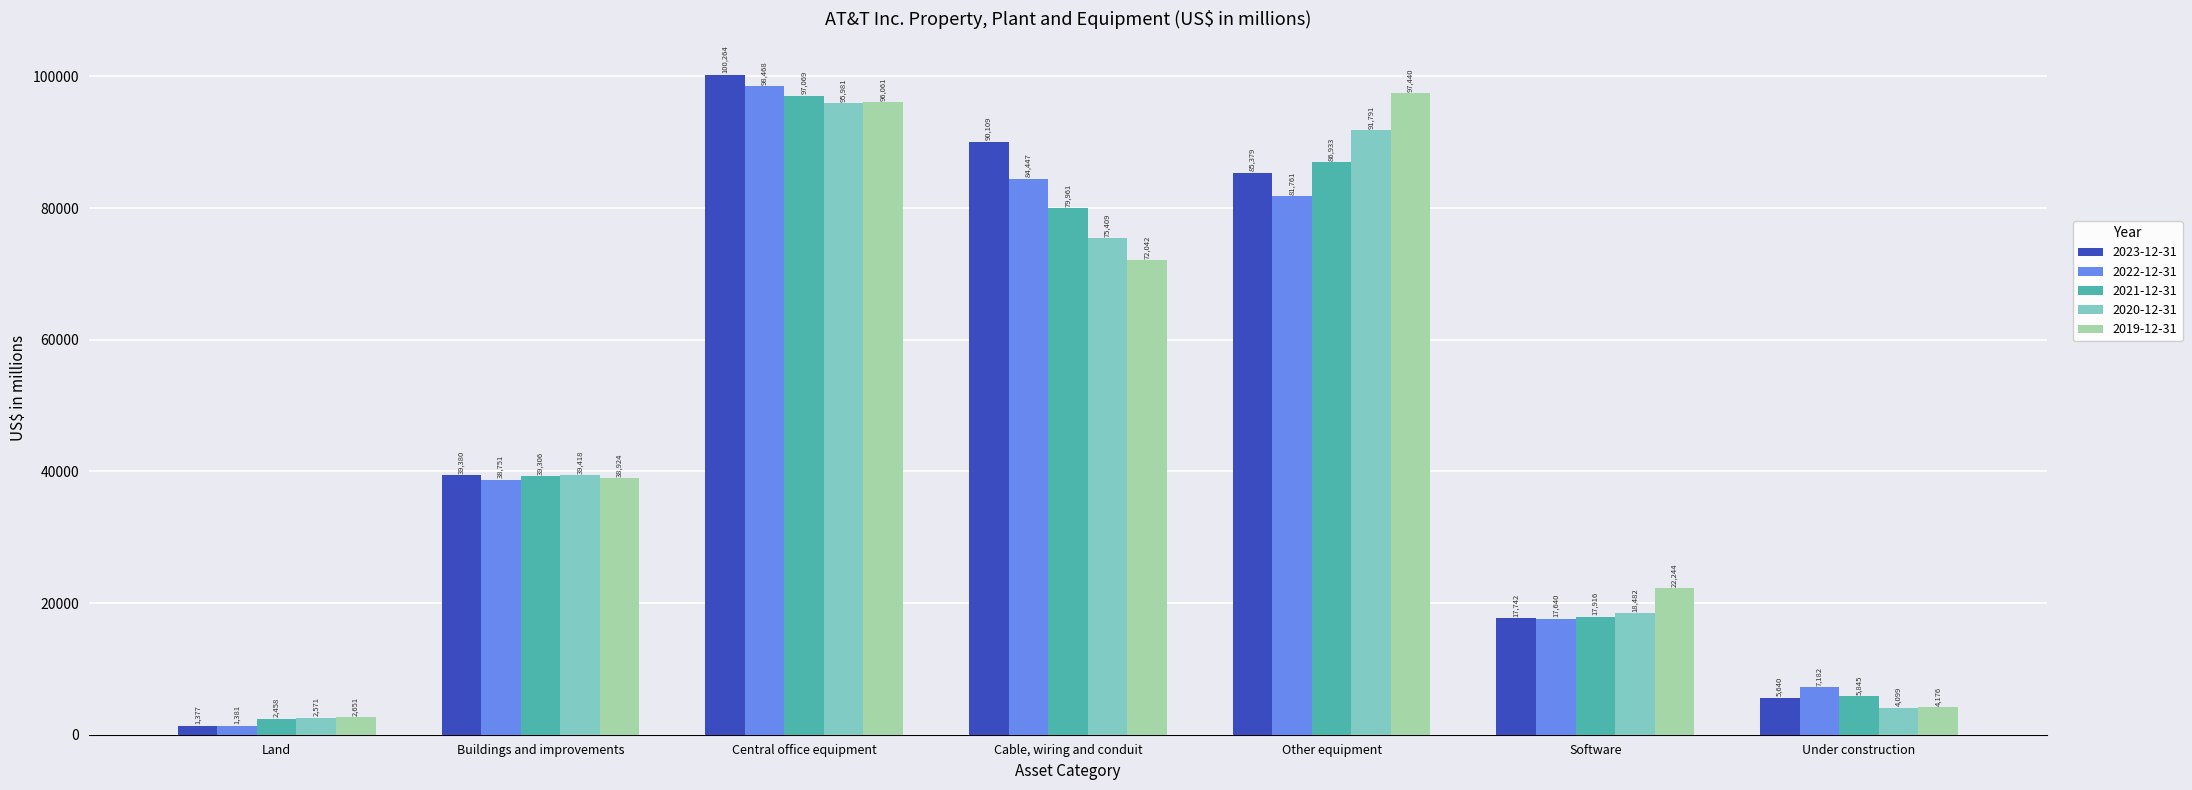

Reading right to left, transcribe all the data shown in this chart.

2023-12-31: Under construction=5640	Software=17742	Other equipment=85379	Cable, wiring and conduit=90109	Central office equipment=100264	Buildings and improvements=39380	Land=1377
2022-12-31: Under construction=7182	Software=17640	Other equipment=81761	Cable, wiring and conduit=84447	Central office equipment=98468	Buildings and improvements=38751	Land=1381
2021-12-31: Under construction=5845	Software=17916	Other equipment=86933	Cable, wiring and conduit=79961	Central office equipment=97069	Buildings and improvements=39306	Land=2458
2020-12-31: Under construction=4099	Software=18482	Other equipment=91791	Cable, wiring and conduit=75409	Central office equipment=95981	Buildings and improvements=39418	Land=2571
2019-12-31: Under construction=4176	Software=22244	Other equipment=97440	Cable, wiring and conduit=72042	Central office equipment=96061	Buildings and improvements=38924	Land=2651